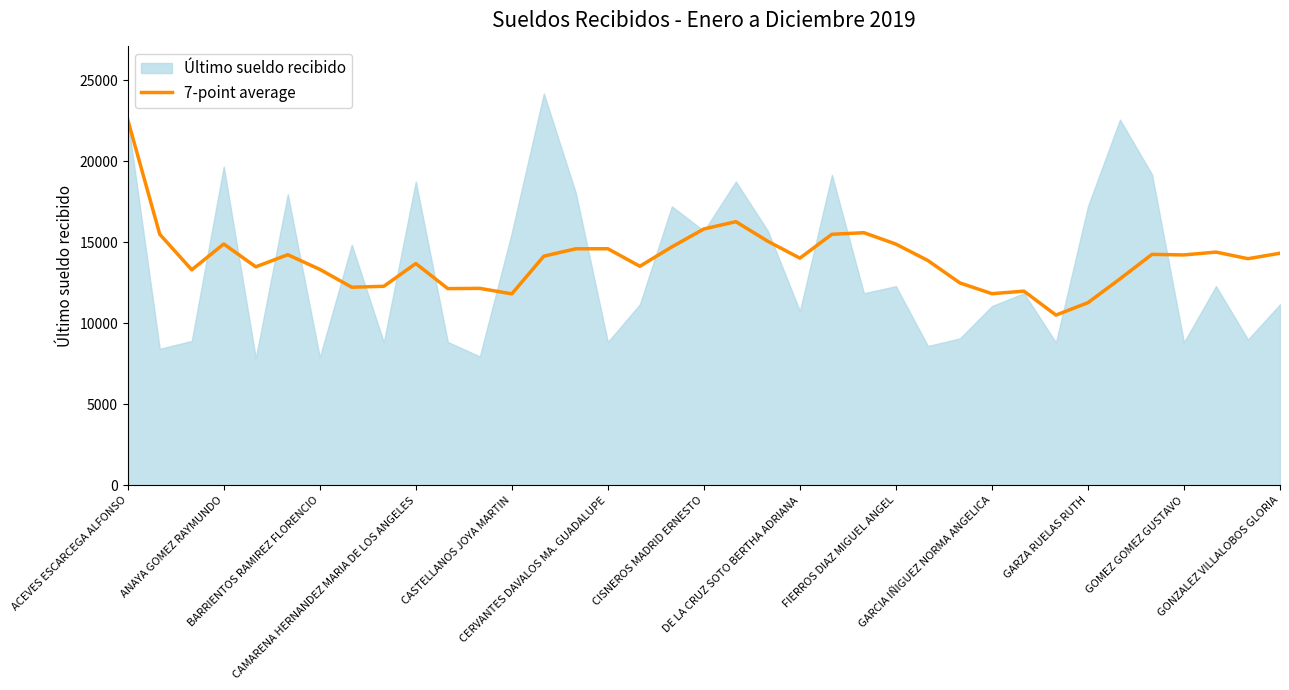

What is the highest value of the 7-point average series?

22563.0